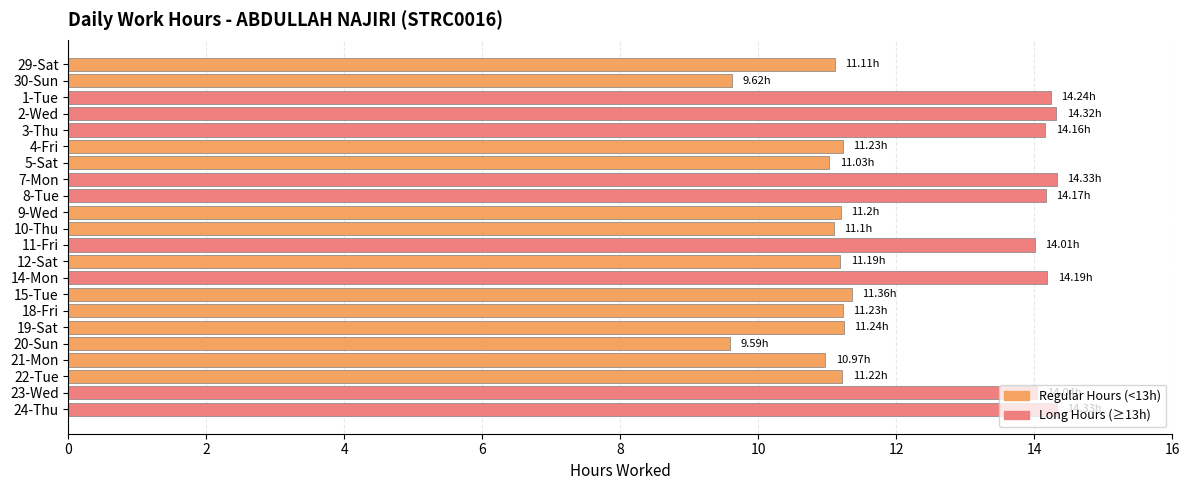

What is the ratio of the value at 15-Tue to the value at 19-Sat?

1.0